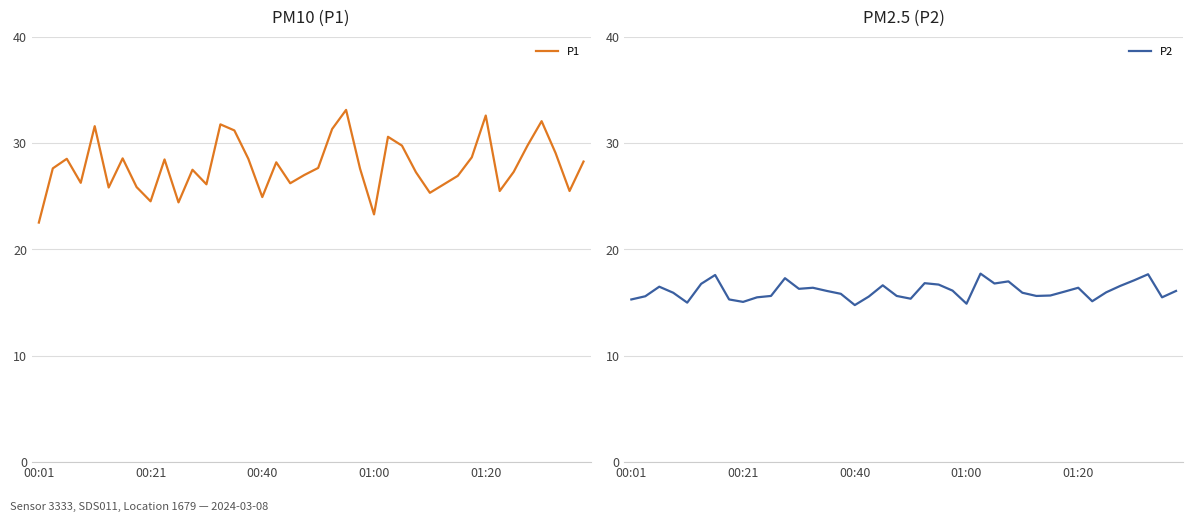

Is it true that P2 equals 8.9 at 01:20?

False